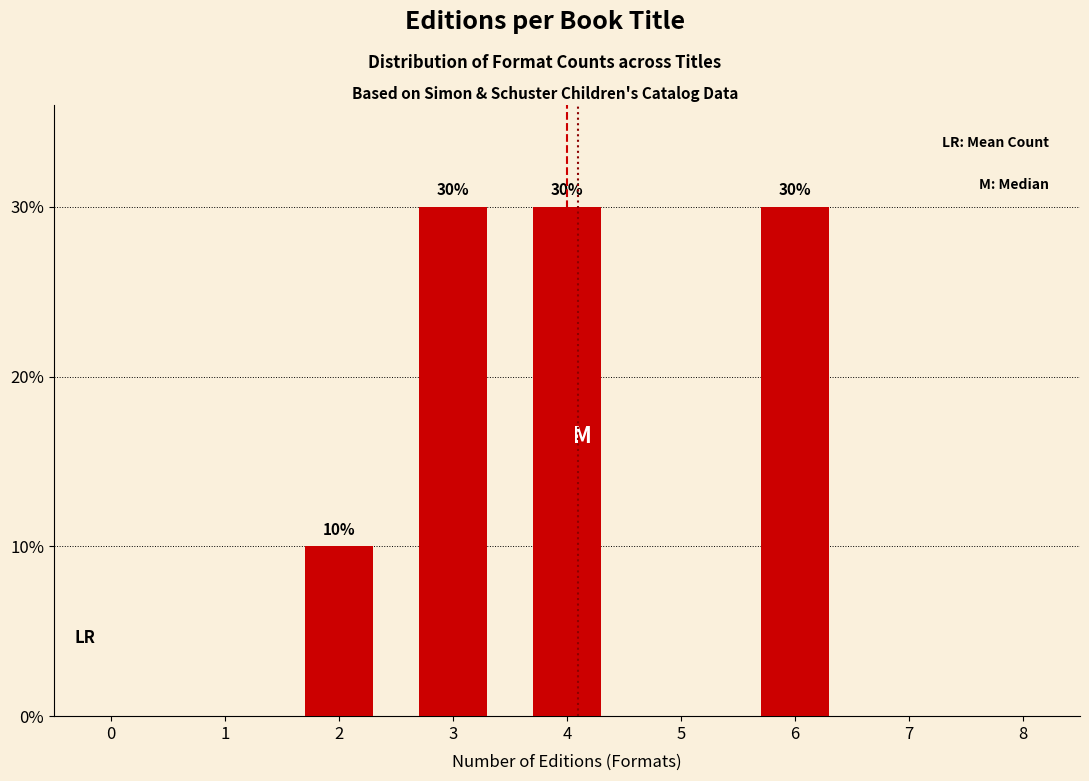

Reading left to right, what are all the values shown in this chart?

2=10	3=30	4=30	6=30